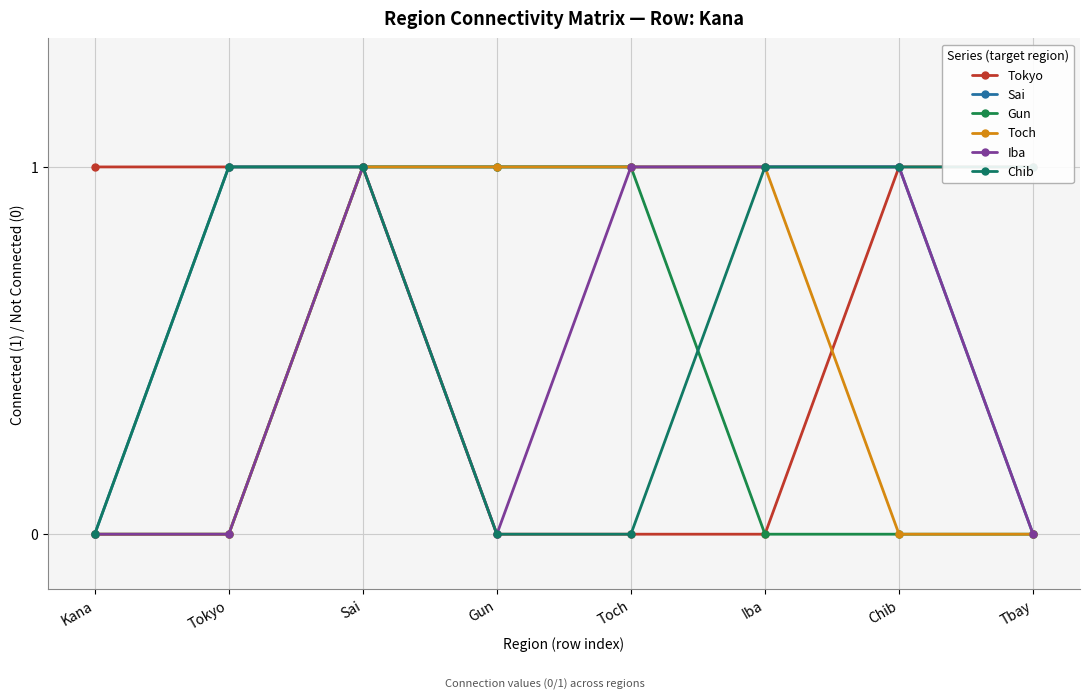

How many positive values does the Iba series have?

4